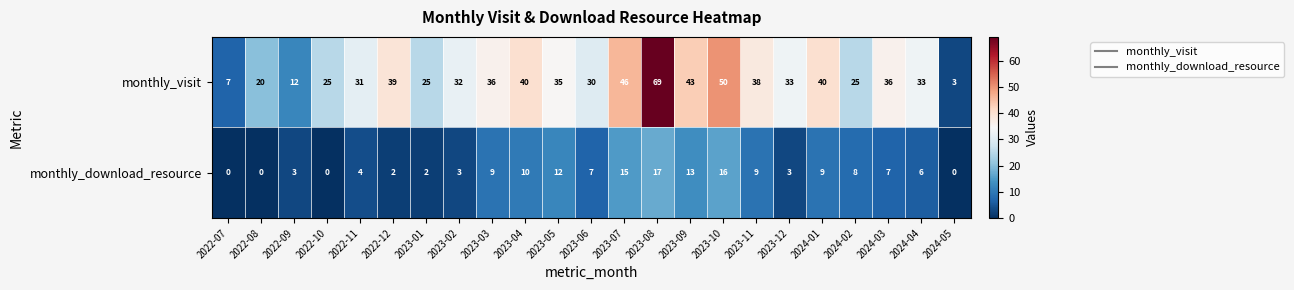

The value of monthly_visit at 2022-08 is 8. True or false?

False